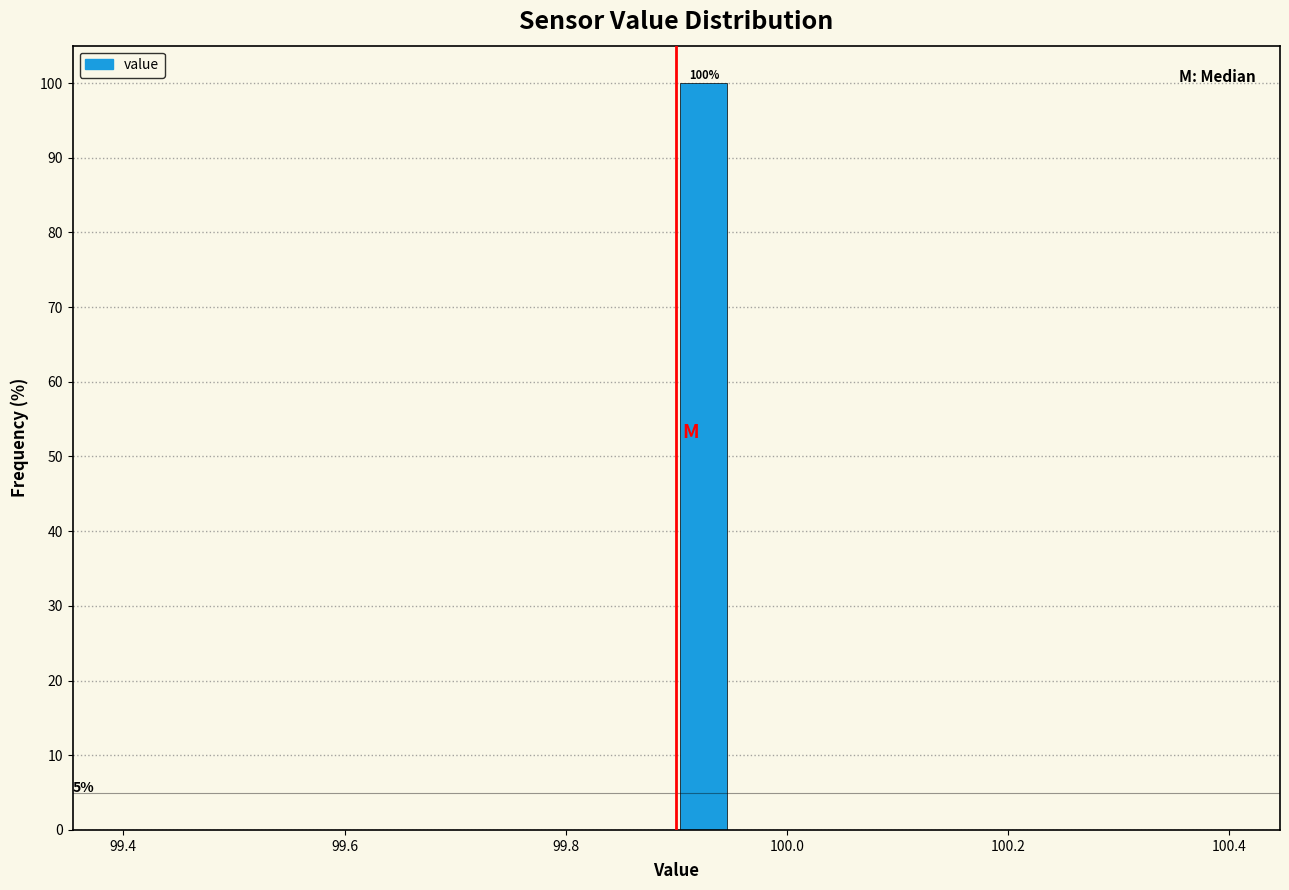

Read against the x-axis, roughly where is the centre of the tallest bar?

99.92